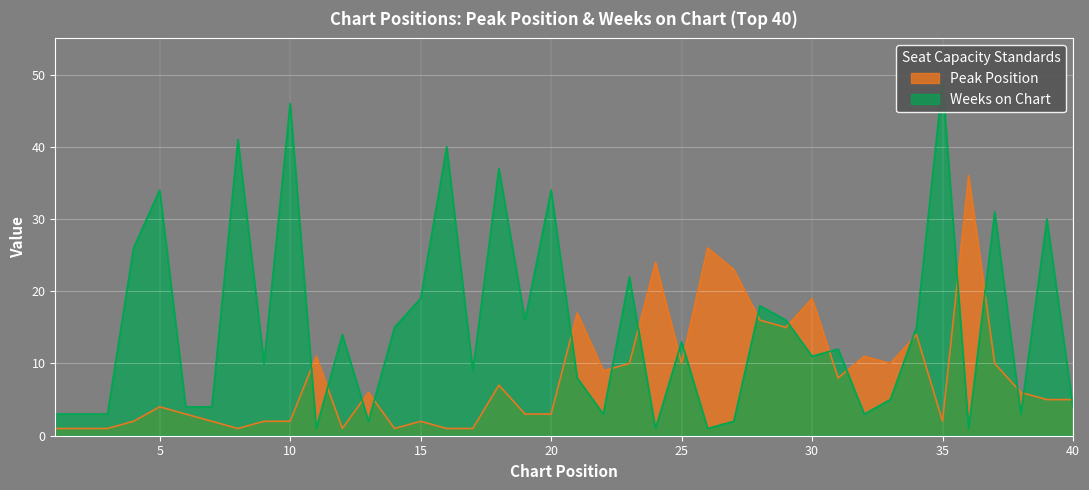

What are all the series names shown in the legend?

Peak Position, Weeks on Chart